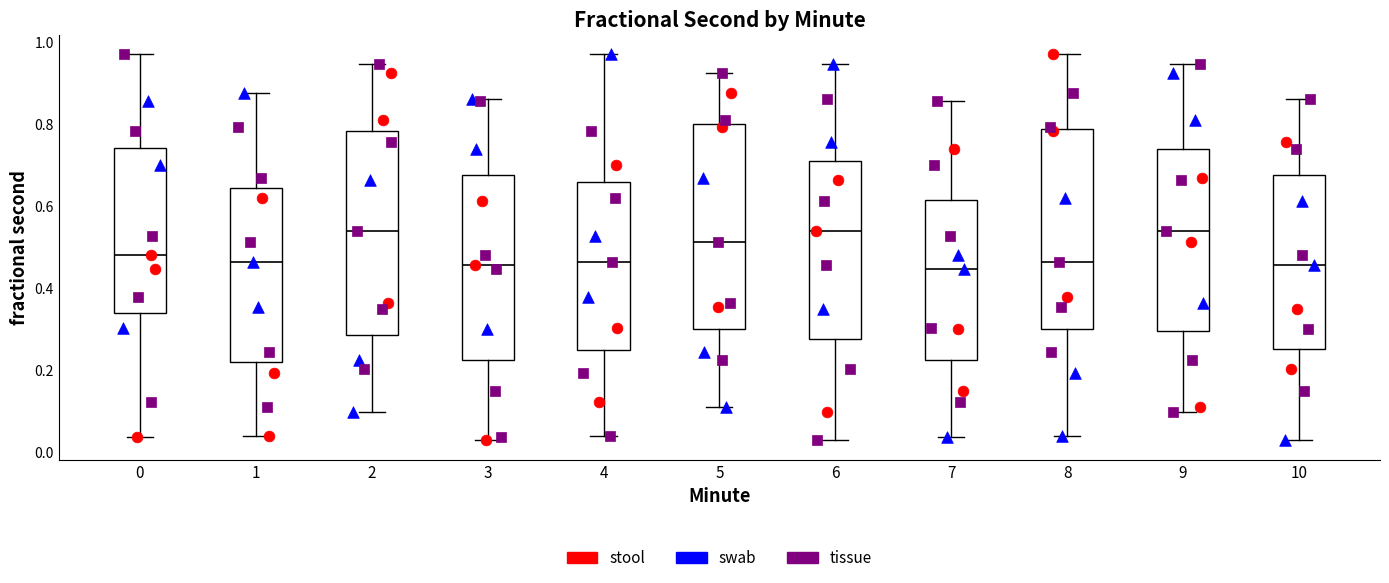

Reading left to right, transcribe this box plot: for each box, give where its median line is, the range the box spans, and where its two whiskers end, as read against the y-axis. The values are not printed on the chart, so give them approximately, as read against the axis.

0: median 0.48, box 0.34 to 0.74, whiskers 0.04 to 0.98
1: median 0.46, box 0.22 to 0.64, whiskers 0.04 to 0.88
2: median 0.54, box 0.28 to 0.78, whiskers 0.10 to 0.94
3: median 0.46, box 0.22 to 0.68, whiskers 0.02 to 0.86
4: median 0.46, box 0.24 to 0.66, whiskers 0.04 to 0.98
5: median 0.52, box 0.30 to 0.80, whiskers 0.10 to 0.92
6: median 0.54, box 0.28 to 0.72, whiskers 0.02 to 0.94
7: median 0.44, box 0.22 to 0.62, whiskers 0.04 to 0.86
8: median 0.46, box 0.30 to 0.78, whiskers 0.04 to 0.98
9: median 0.54, box 0.30 to 0.74, whiskers 0.10 to 0.94
10: median 0.46, box 0.26 to 0.68, whiskers 0.02 to 0.86